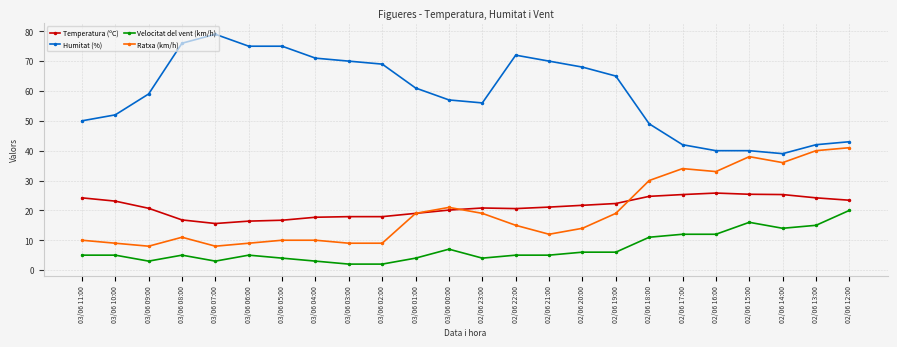

What is the total value across all series at 02/06 15:00?

119.4